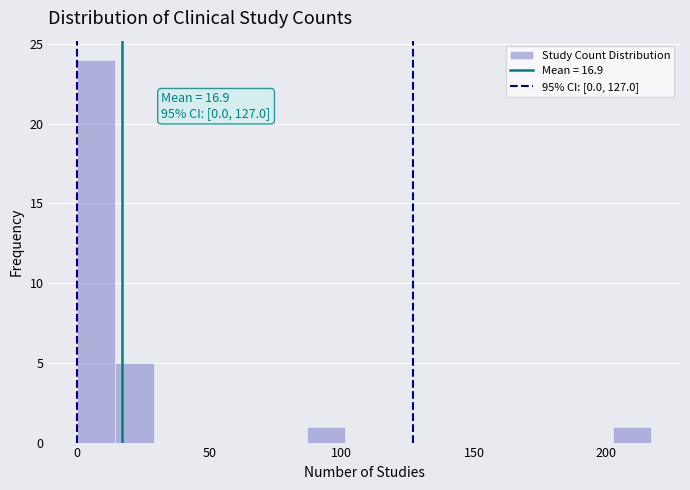

Read against the x-axis, roughly where is the centre of the tallest bar?

5